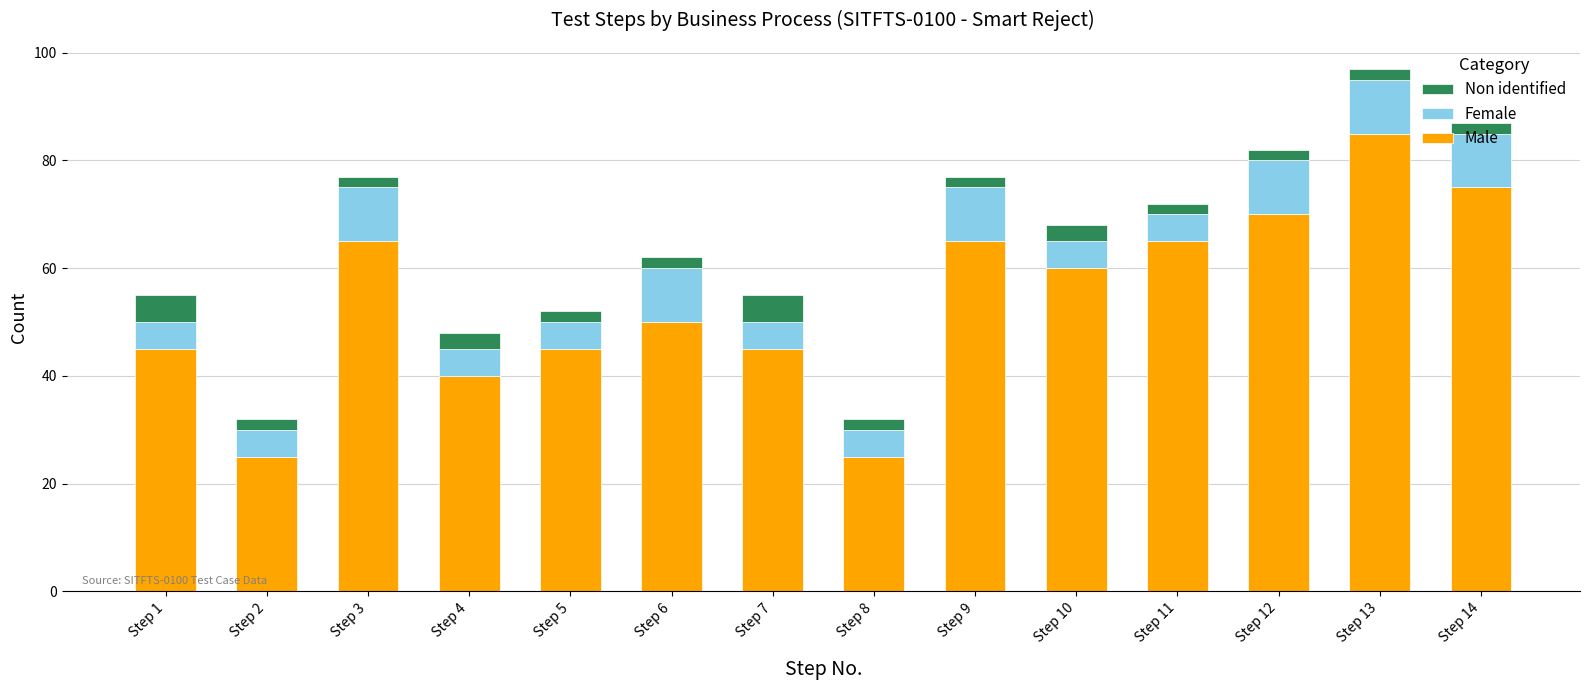

Are the bars grouped side by side (vs. stacked)?

No